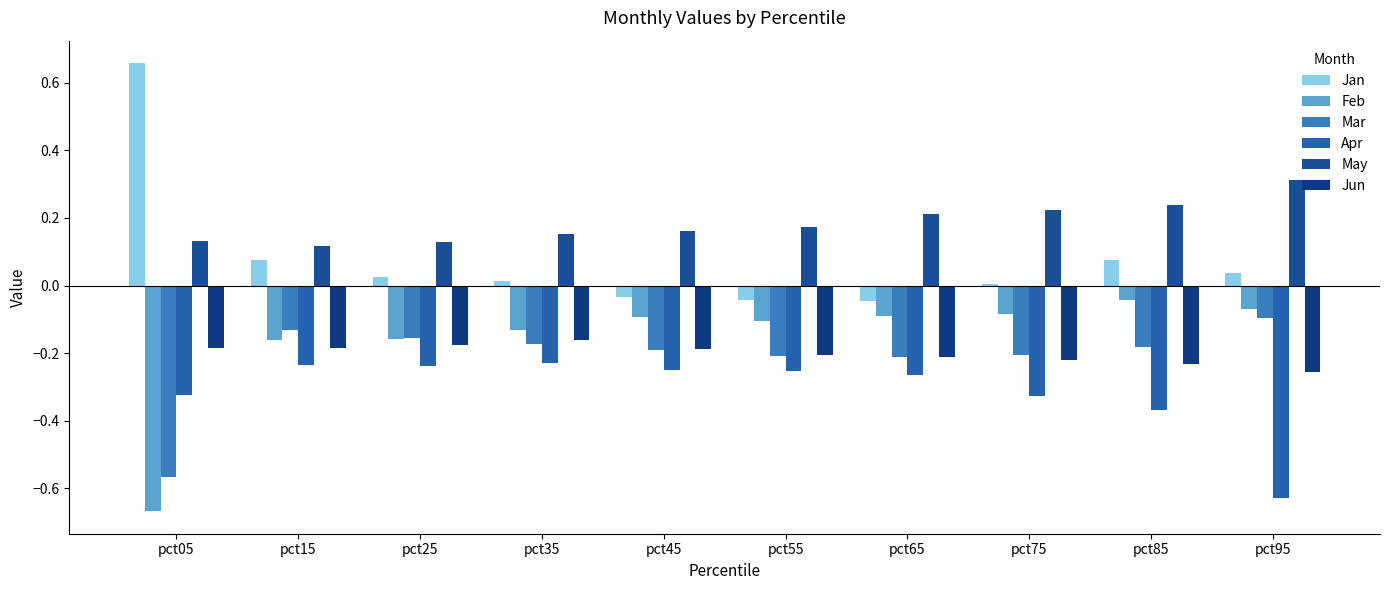

At which category does the chart reach its peak across all series?

pct05